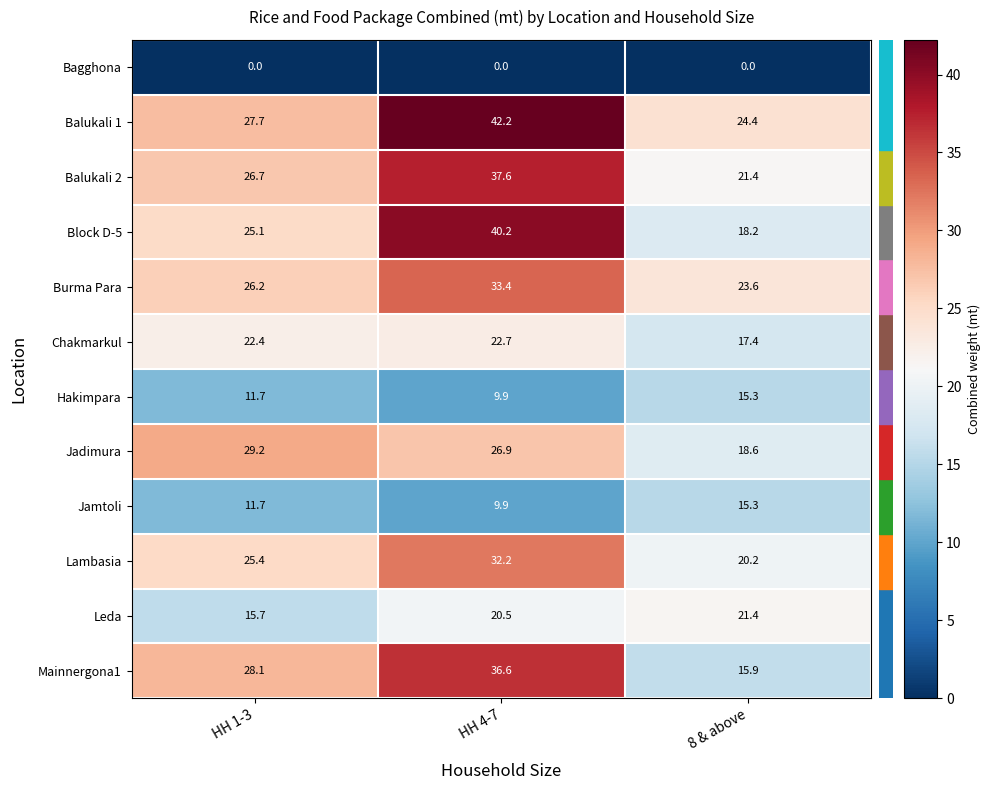

At which category is the sum across all series the highest?

HH 4-7